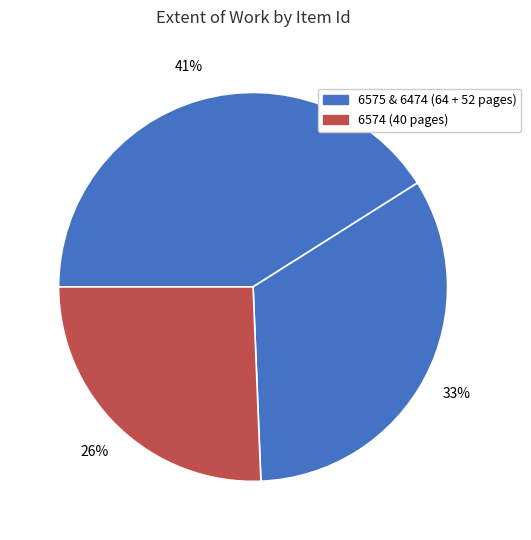

Which category has the smallest portion of the pie?

6574